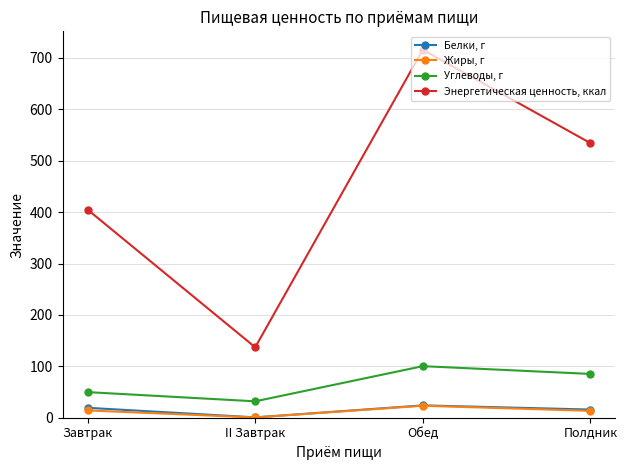

How many interior local valleys does the Энергетическая ценность, ккал series have?

1